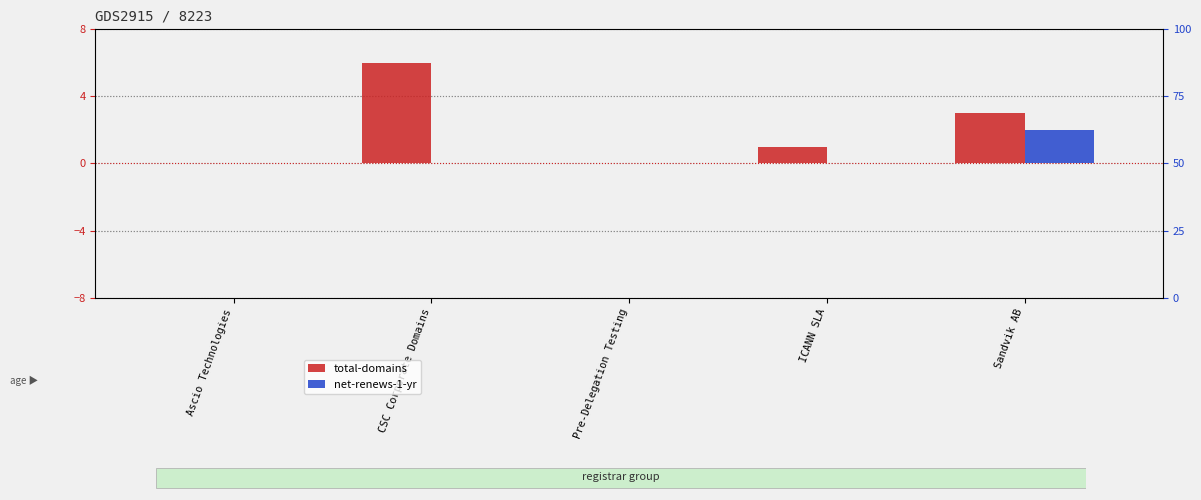

What is the greatest value displayed?

6